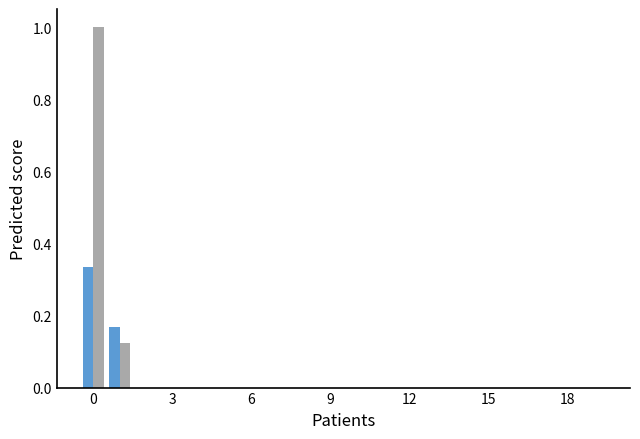

How many groups of bars are there?

20